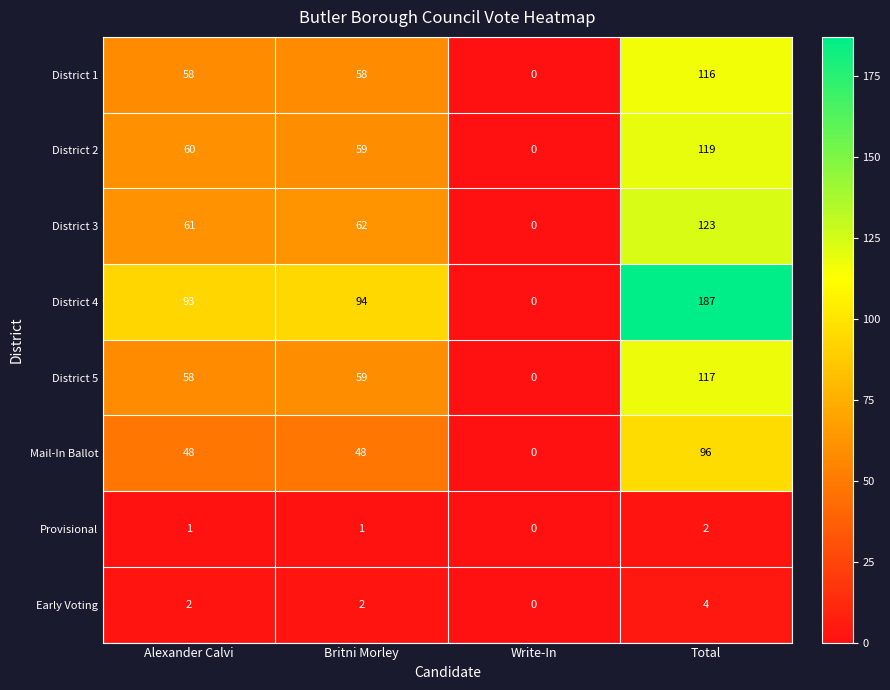

Between Britni Morley and Write-In, which series saw the biggest shift?

District 4